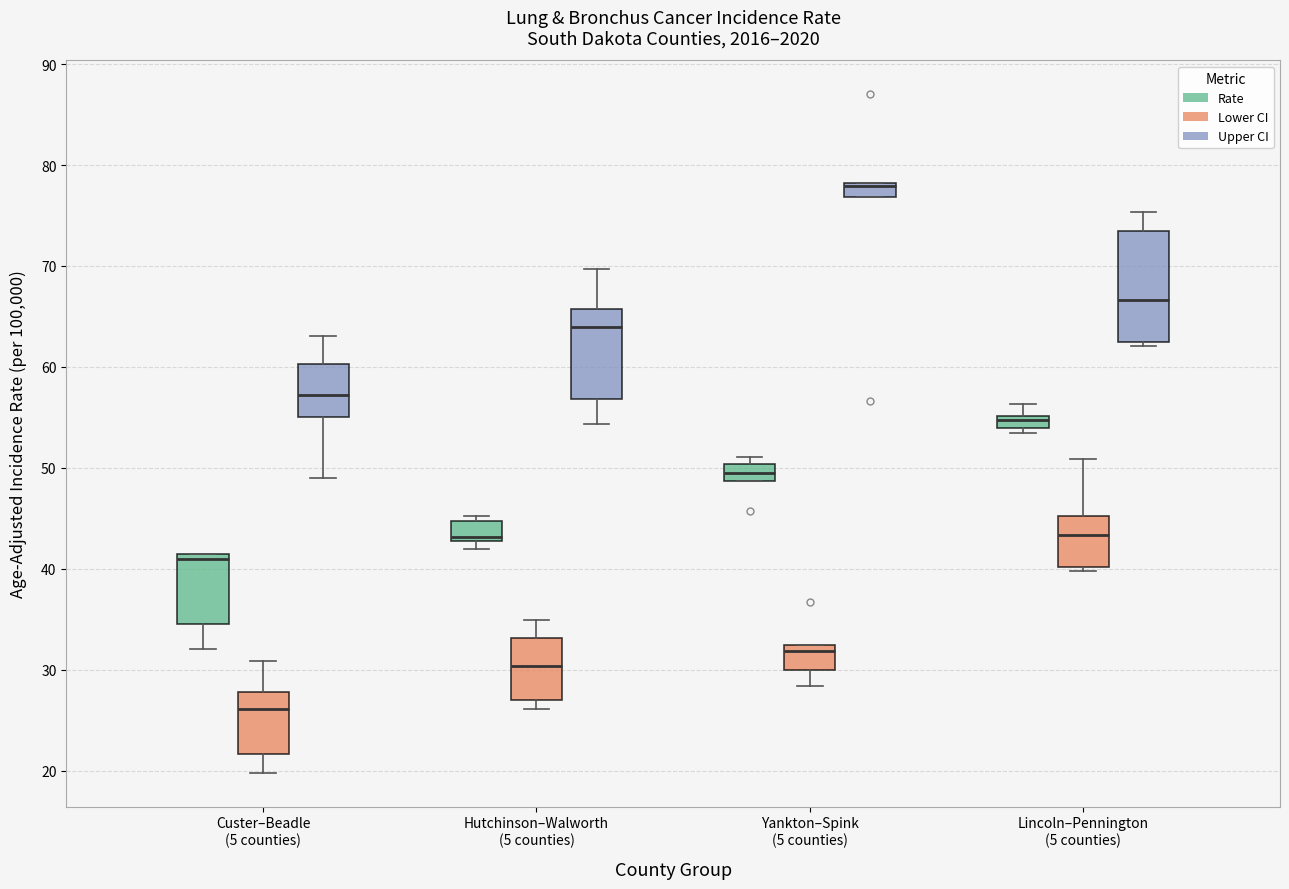

Where is the lower edge of the box for Hutchinson–Walworth (5 counties) (Rate) on the y-axis? The values are not printed on the chart, so give them approximately, as read against the axis.

43